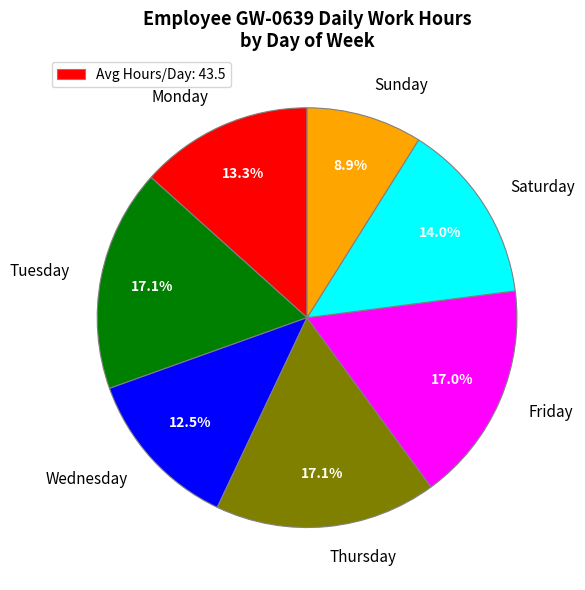

Does Monday represent more than half of the total?

No